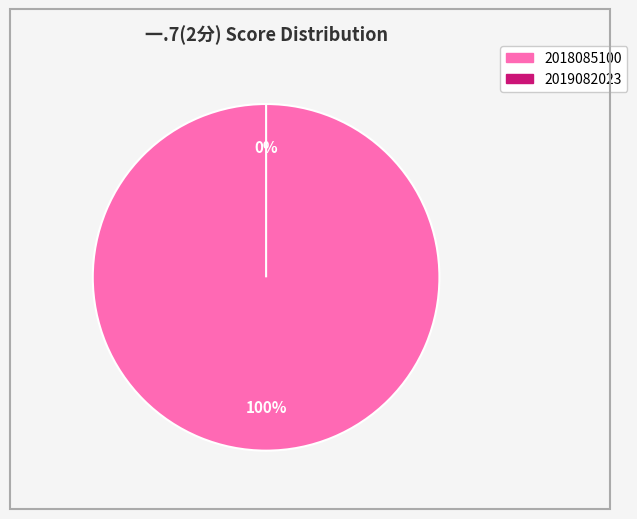

To the nearest percent, what portion does 2018085100 represent?

100%